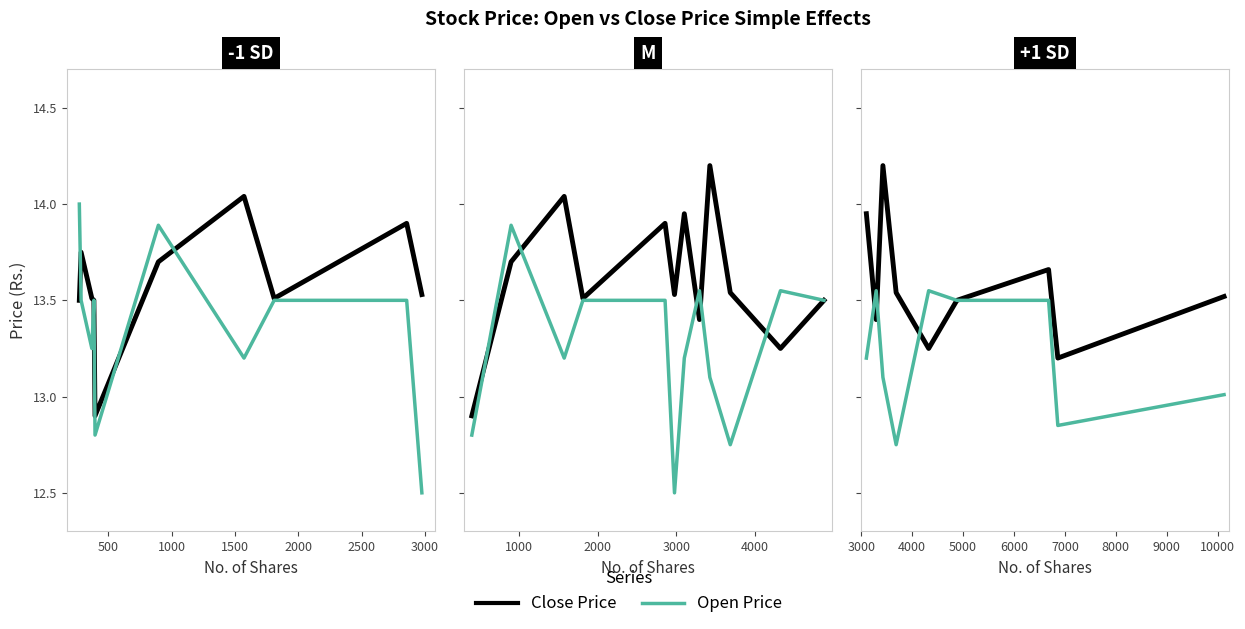

What is the average value of the Open Price series?

13.2